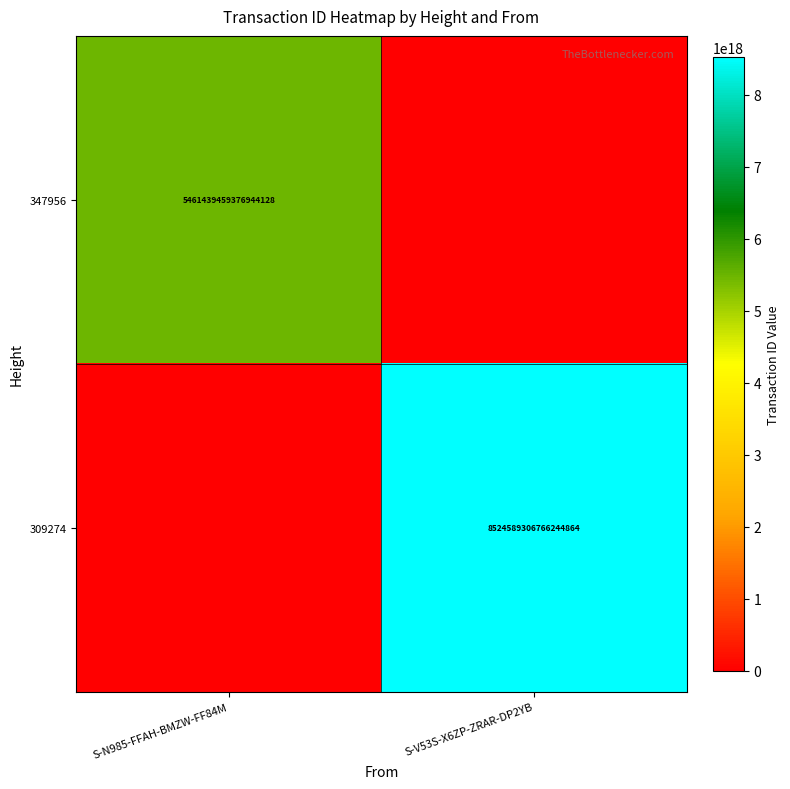

Is it true that 347956 equals 5461439459376944128 at S-N985-FFAH-BMZW-FF84M?

True